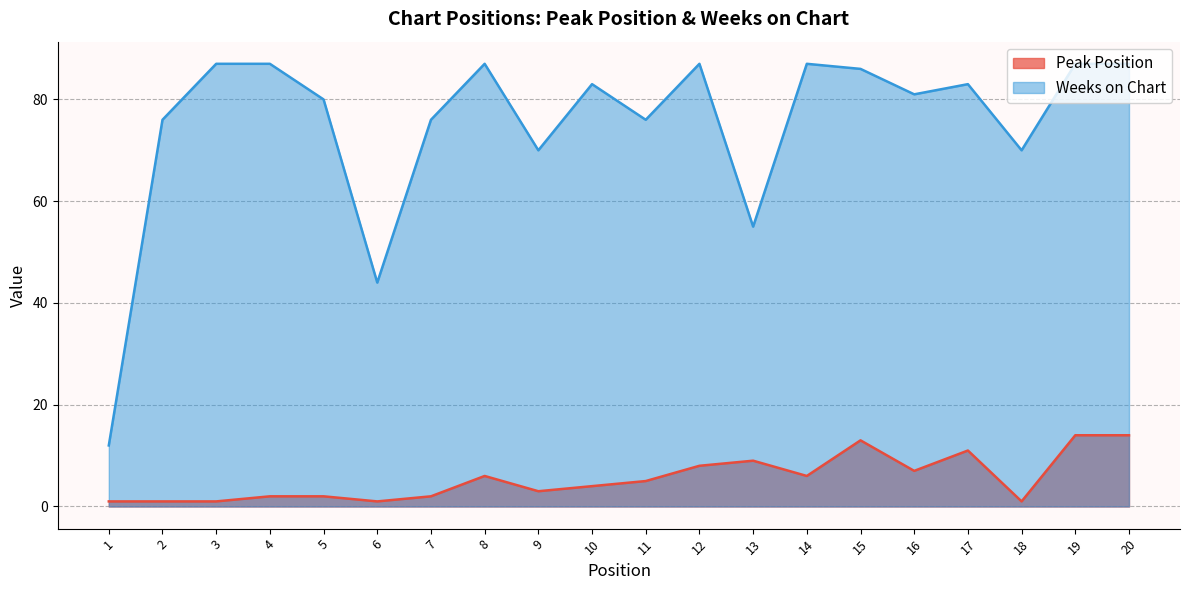

At which category is the sum across all series the highest?

19